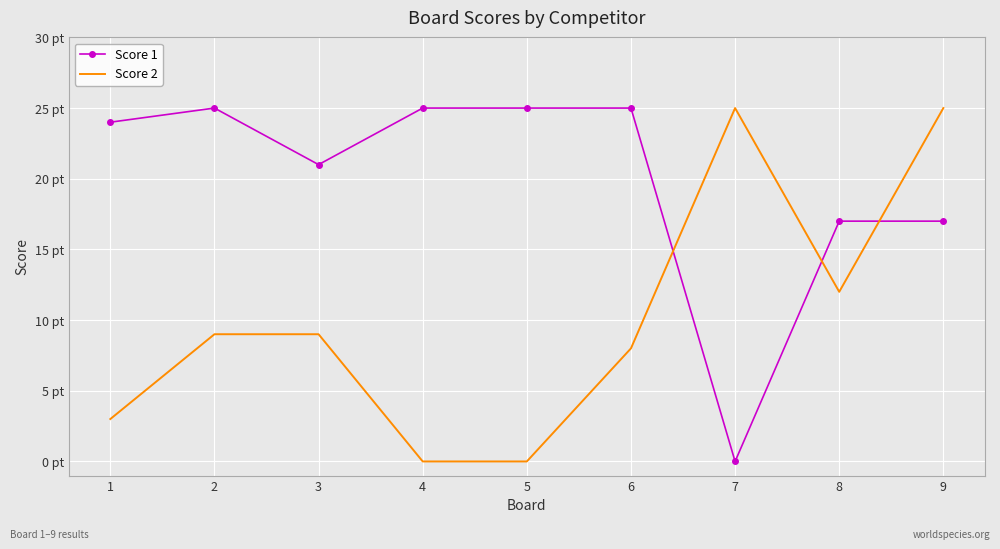

List the labels in order of Score 2 value, largest first.

7, 9, 8, 2, 3, 6, 1, 4, 5